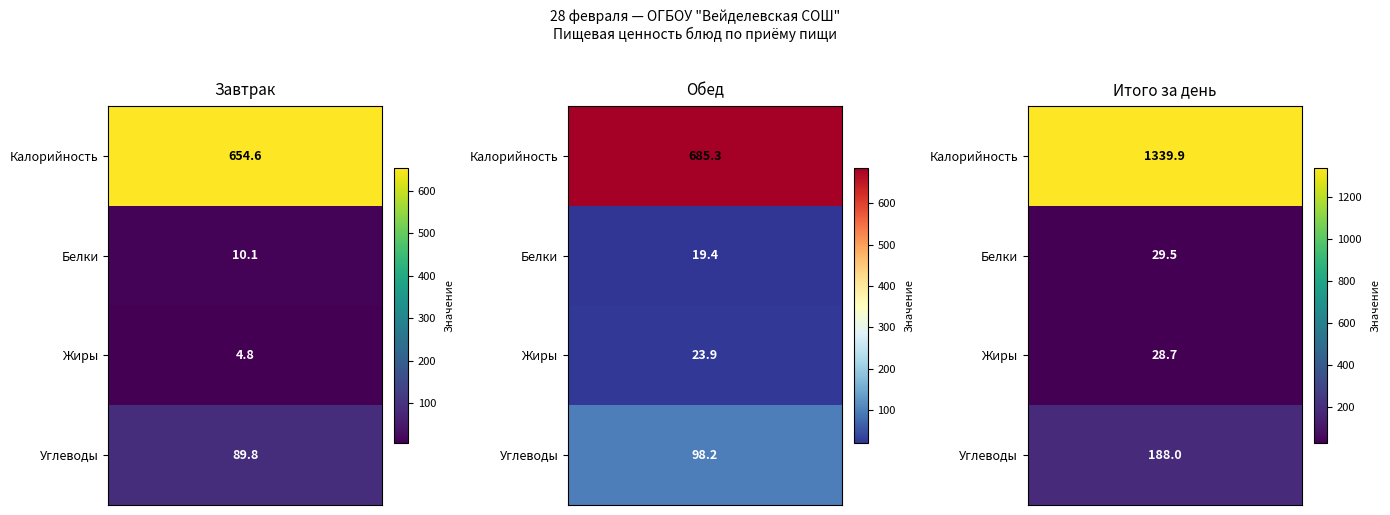

The value of Завтрак at Углеводы is 89.8. True or false?

True